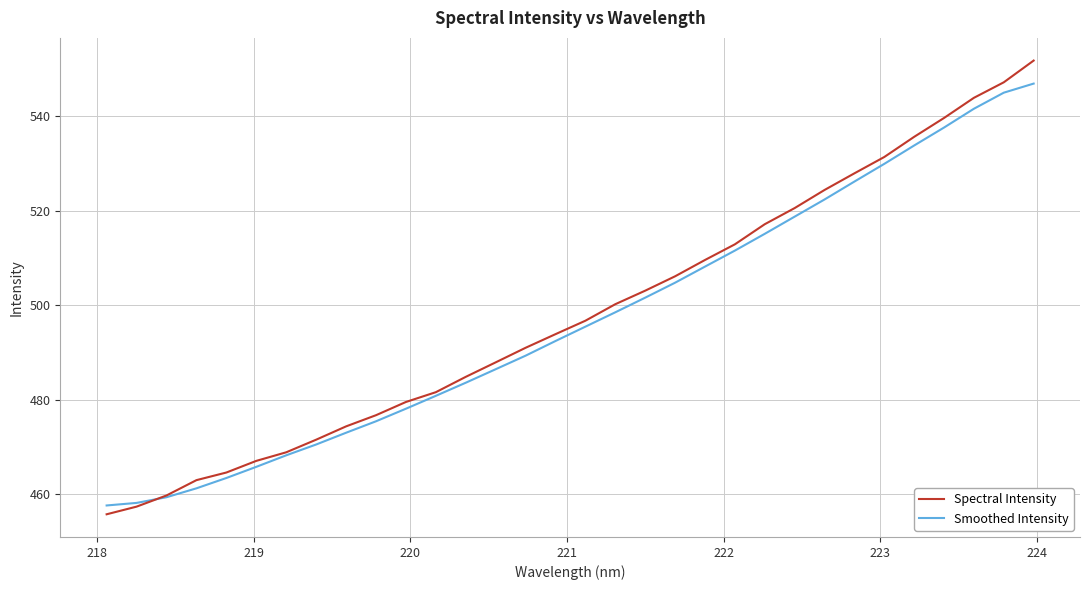

Which series has the largest range (max minus min)?

Spectral Intensity